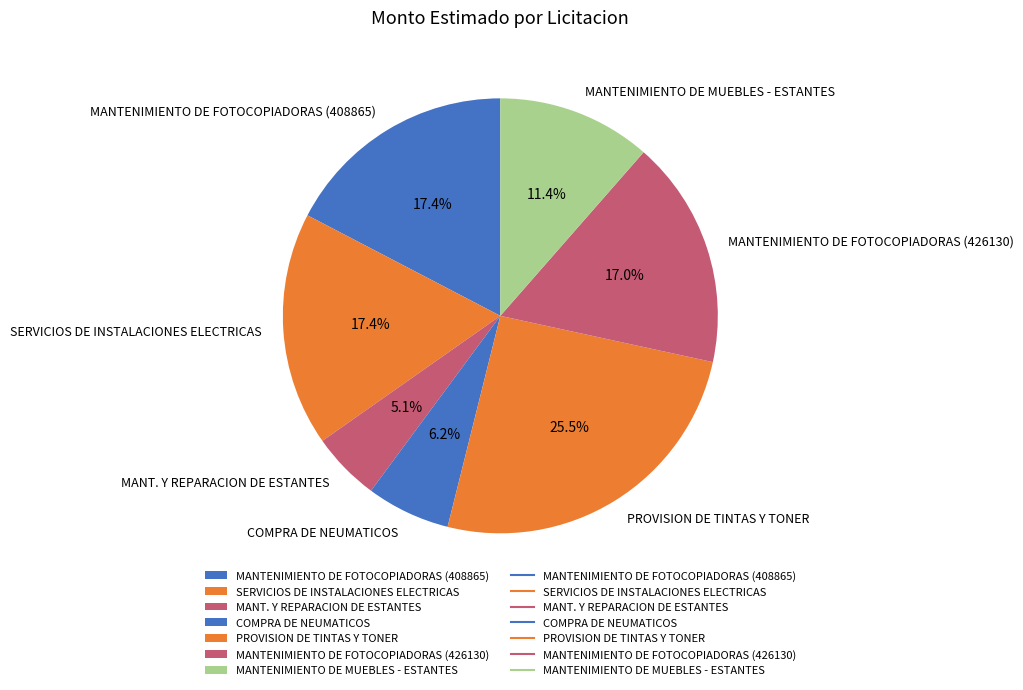

How many slices are in this pie chart?

7